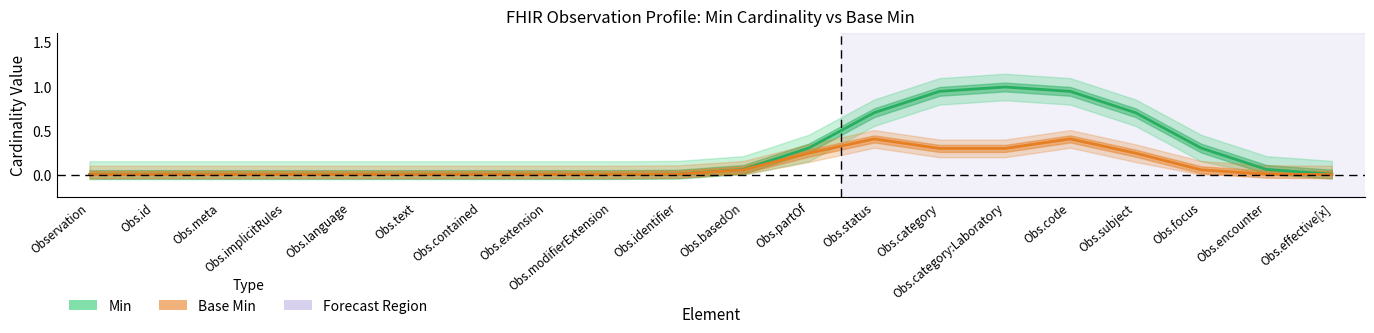

What are all the series names shown in the legend?

Min, Base Min